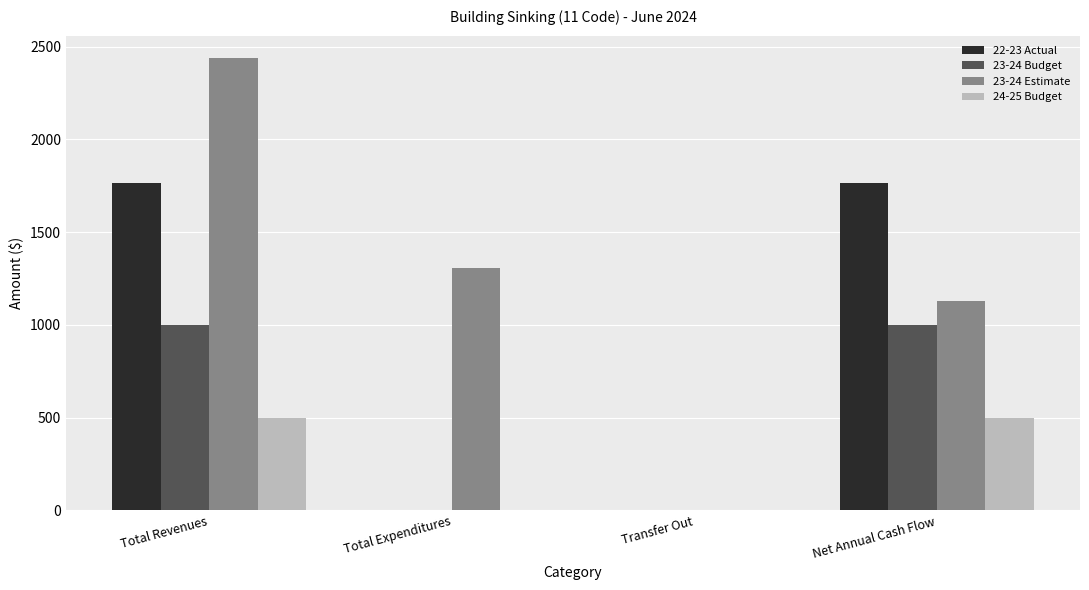

Reading left to right, transcribe all the data shown in this chart.

22-23 Actual: 1767	0	0	1767
23-24 Budget: 1000	0	0	1000
23-24 Estimate: 2437	1308	0	1129
24-25 Budget: 500	0	0	500